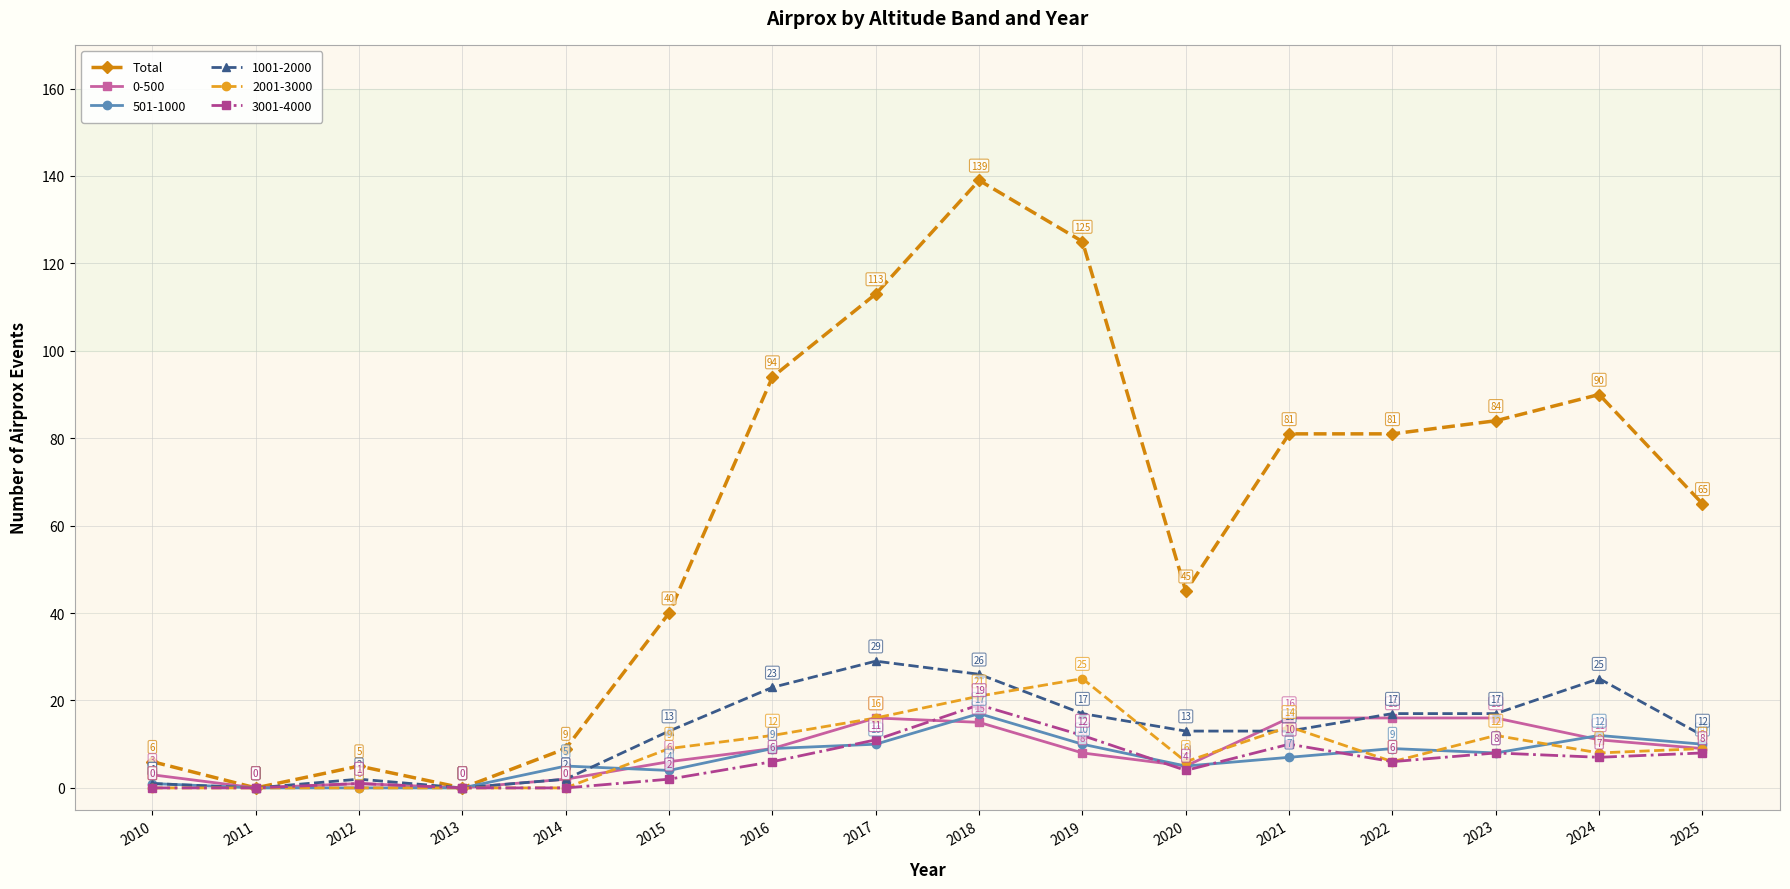

Which series has the largest range (max minus min)?

Total